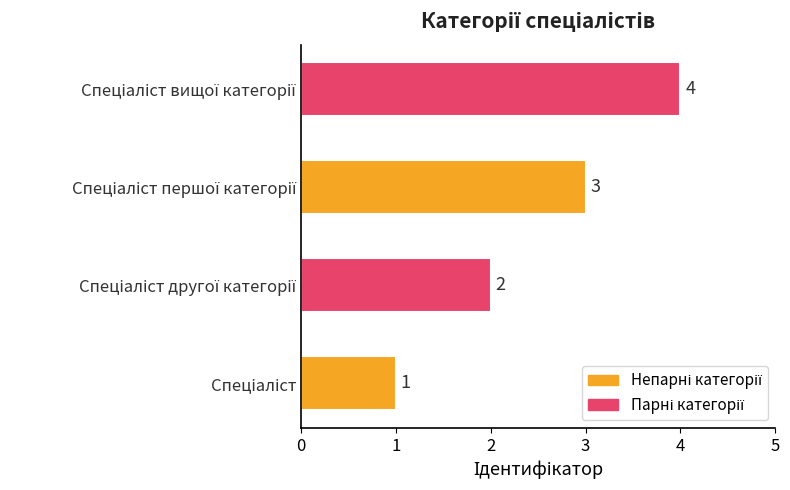

How many series are shown in this chart?

1